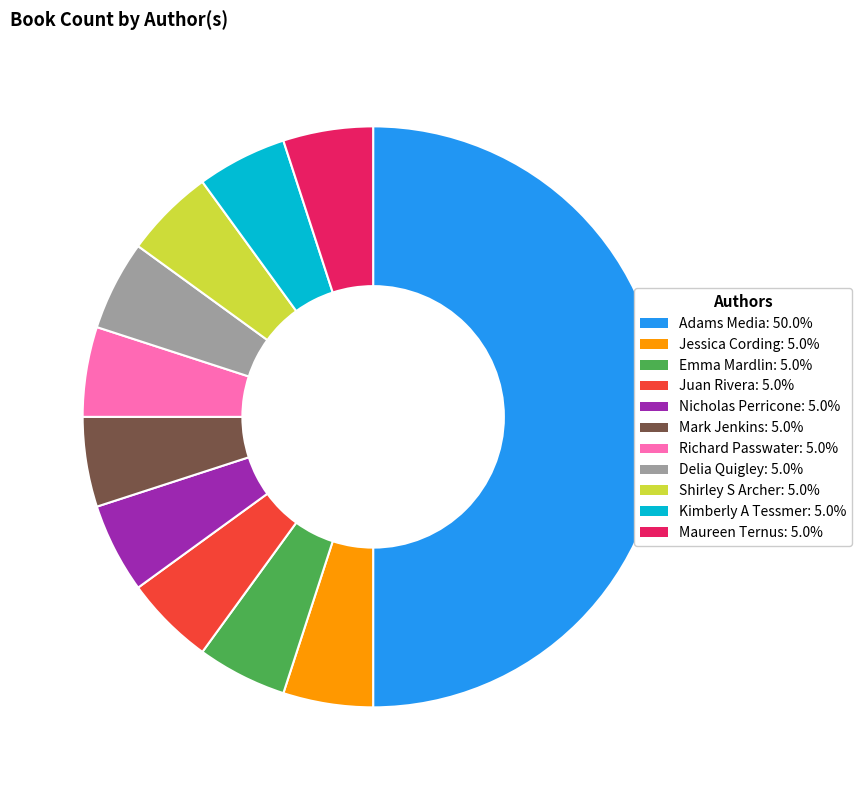

Approximately how many times larger is the value at Maureen Ternus compared to Shirley S Archer?

1.0